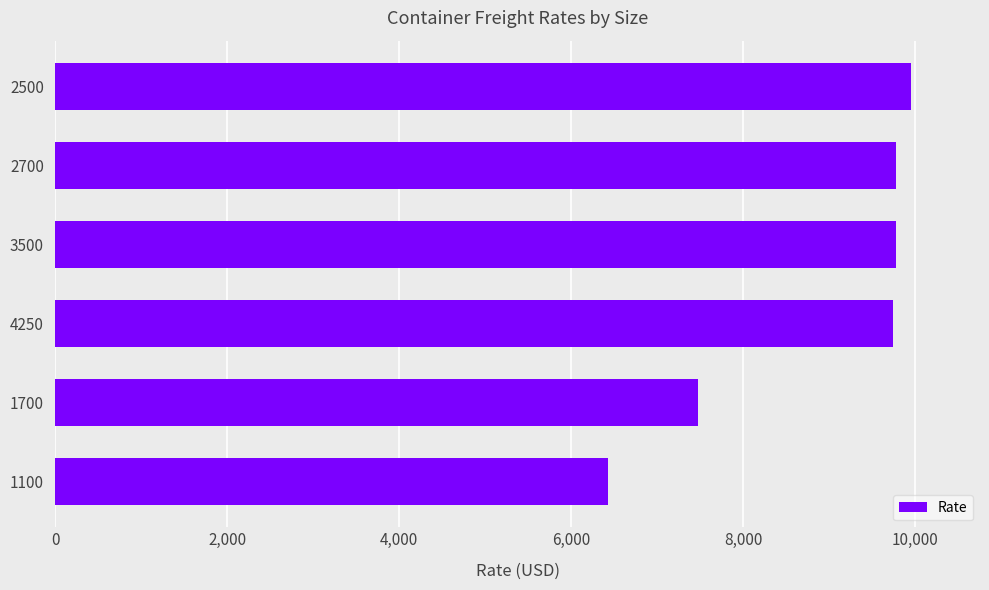

What is the minimum value shown in the chart?

6422.8